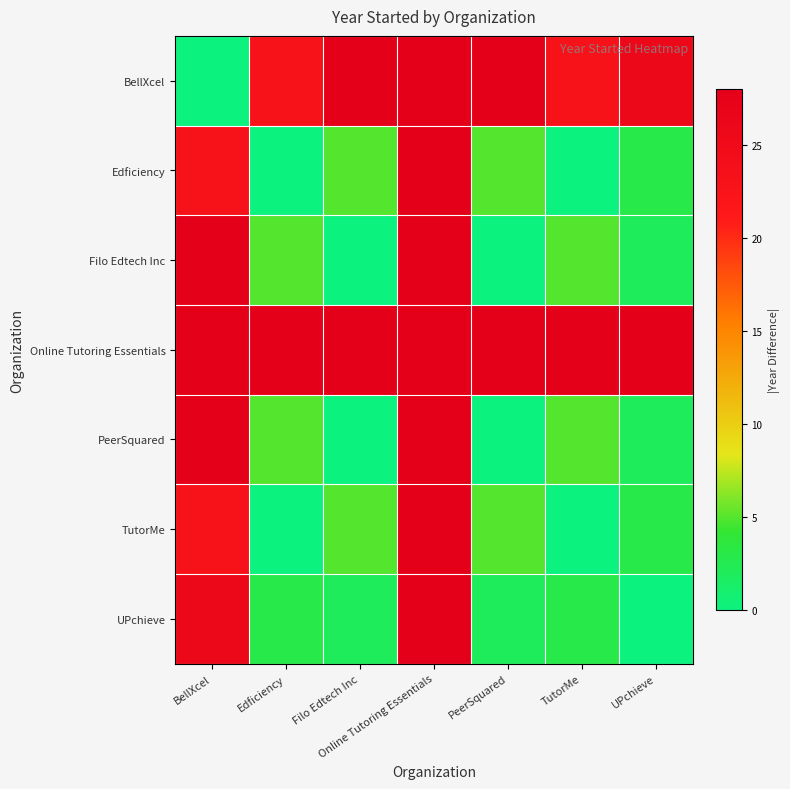

Rank the series at Edficiency from lowest to highest value.

Edficiency, TutorMe, UPchieve, Filo Edtech Inc, PeerSquared, BellXcel, Online Tutoring Essentials